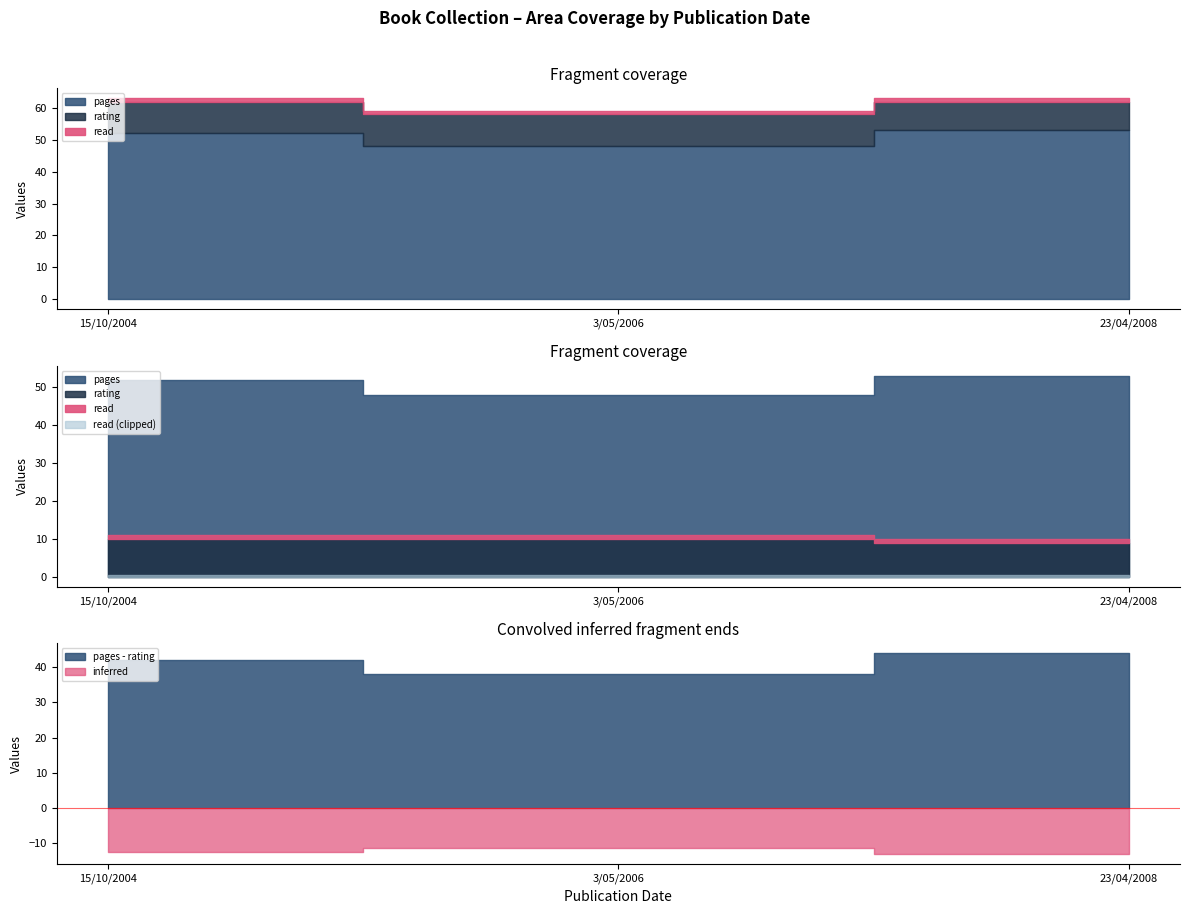

What is the maximum value shown in the chart?

53